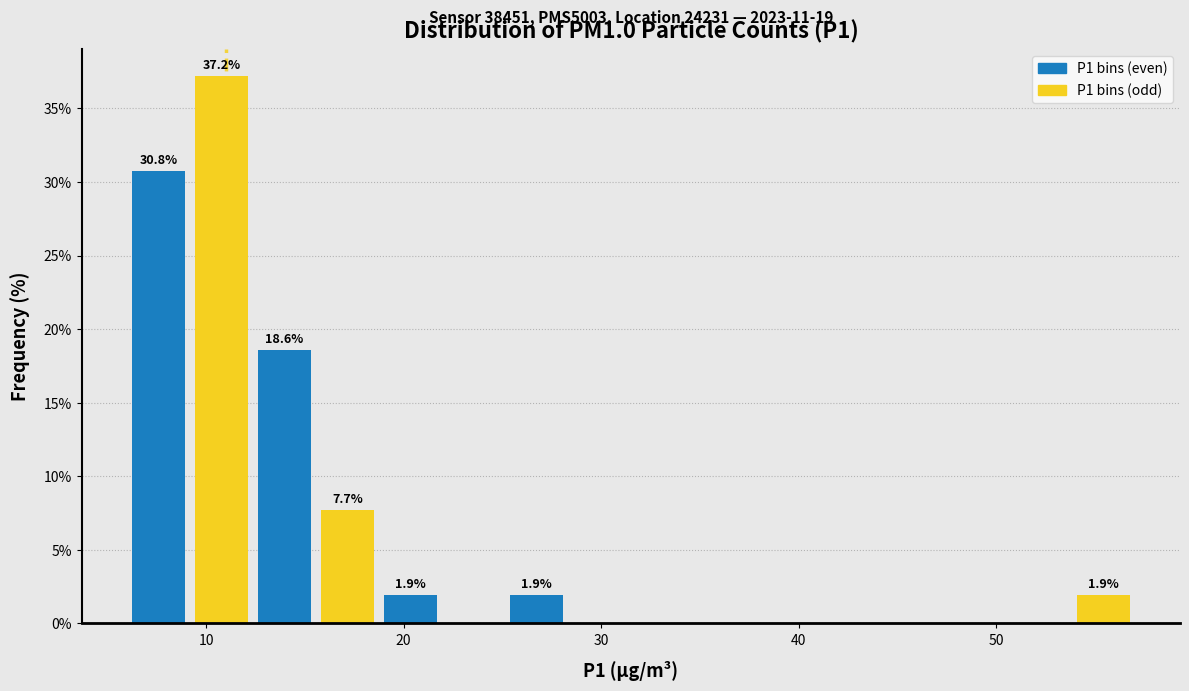

Read against the x-axis, roughly where is the centre of the tallest bar?

11